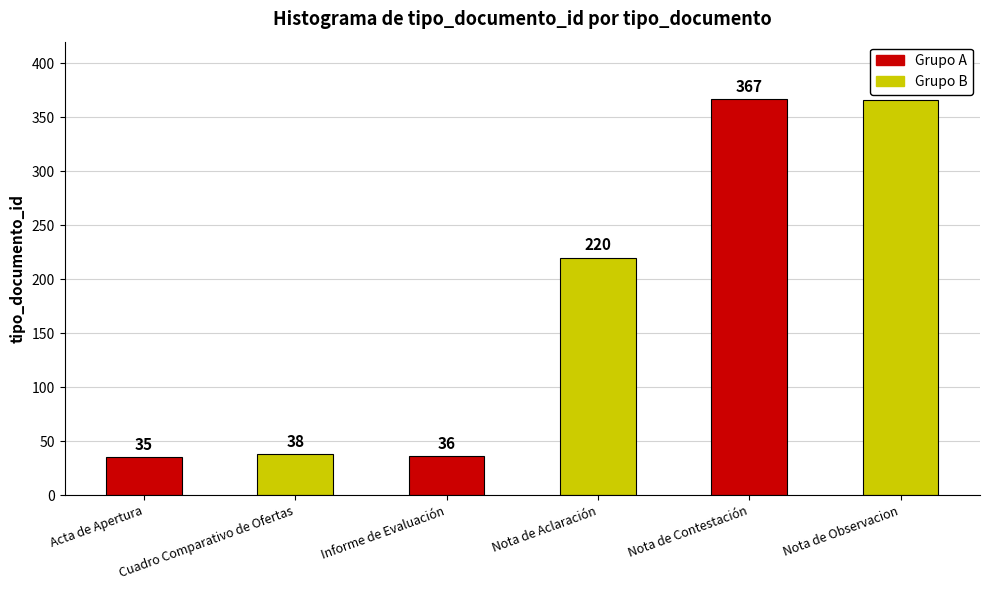

Reading left to right, list all the values displayed in this chart.

35	38	36	220	367	366